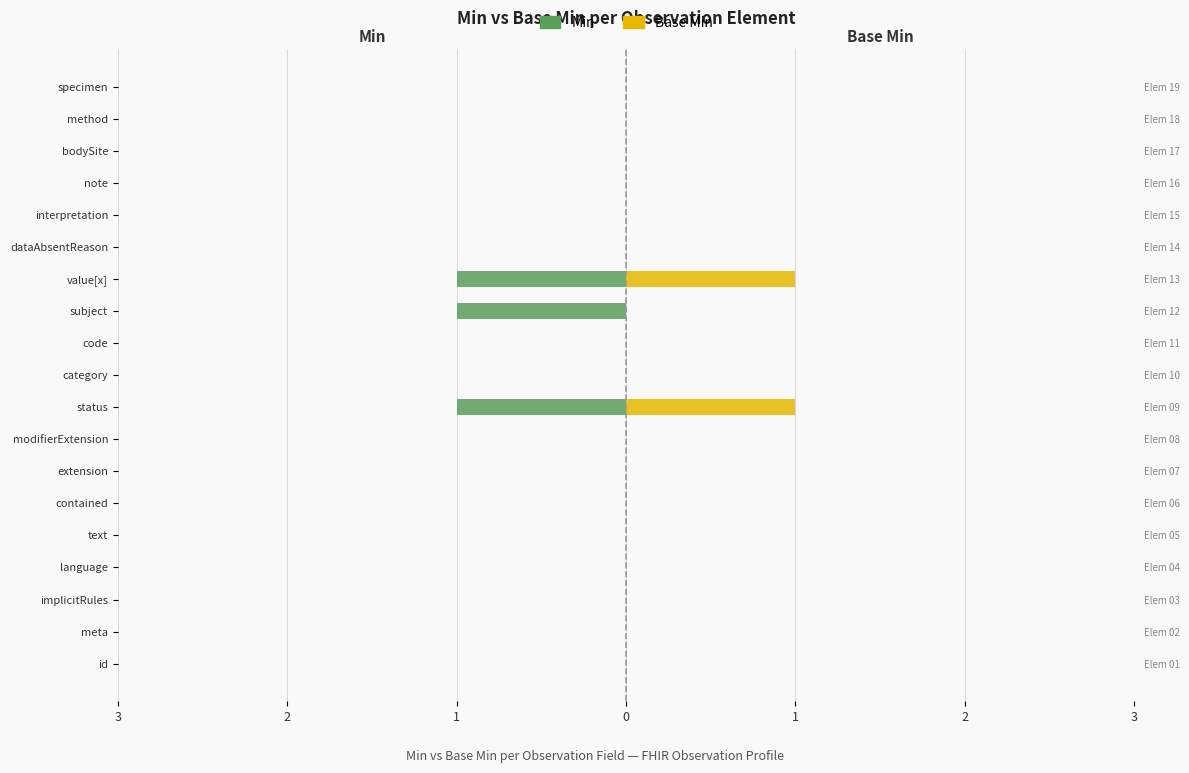

What are all the series names shown in the legend?

Min, Base Min